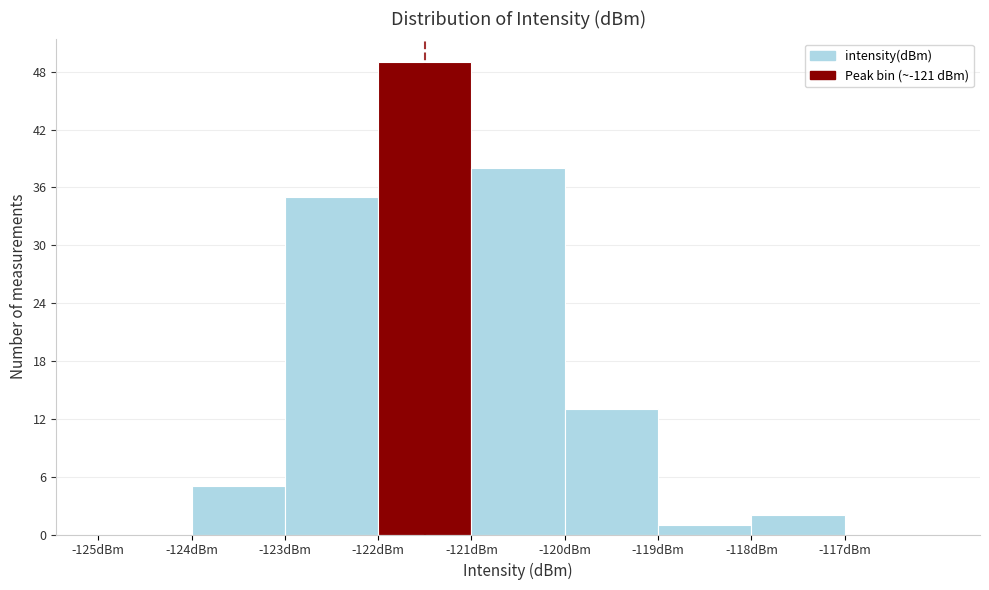

Which range on the x-axis has the tallest bar?

-122 to -121